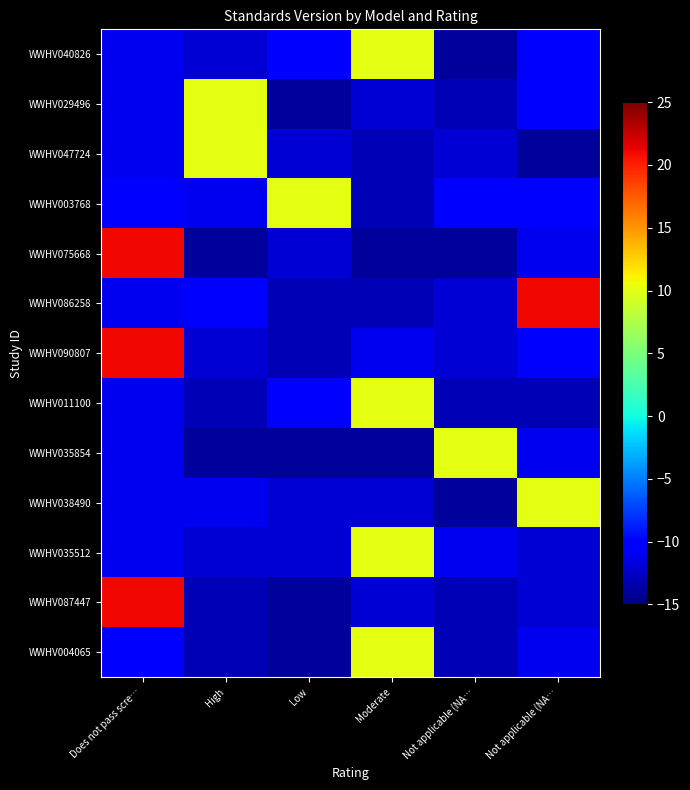

Which series has the largest total across all categories?

WWHV090807